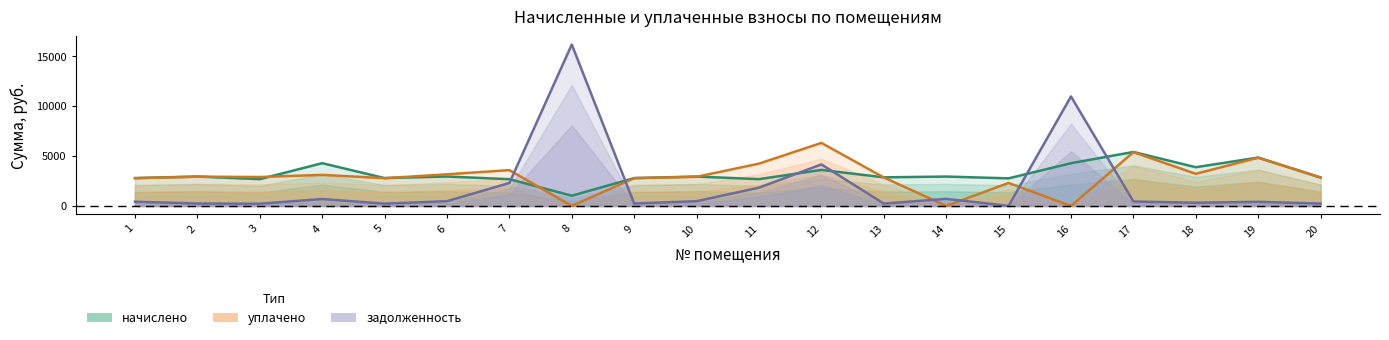

How many data points in задолженность (линия) are above 444?

10